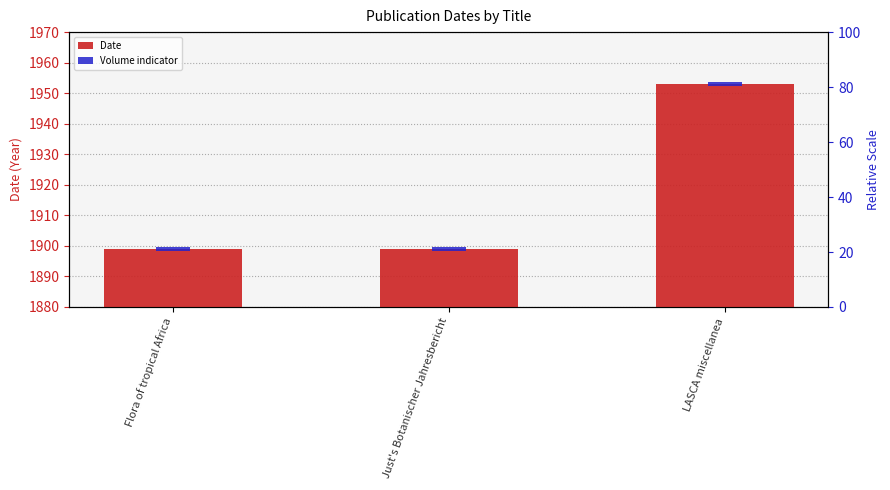

What are all the series names shown in the legend?

Date, Volume indicator